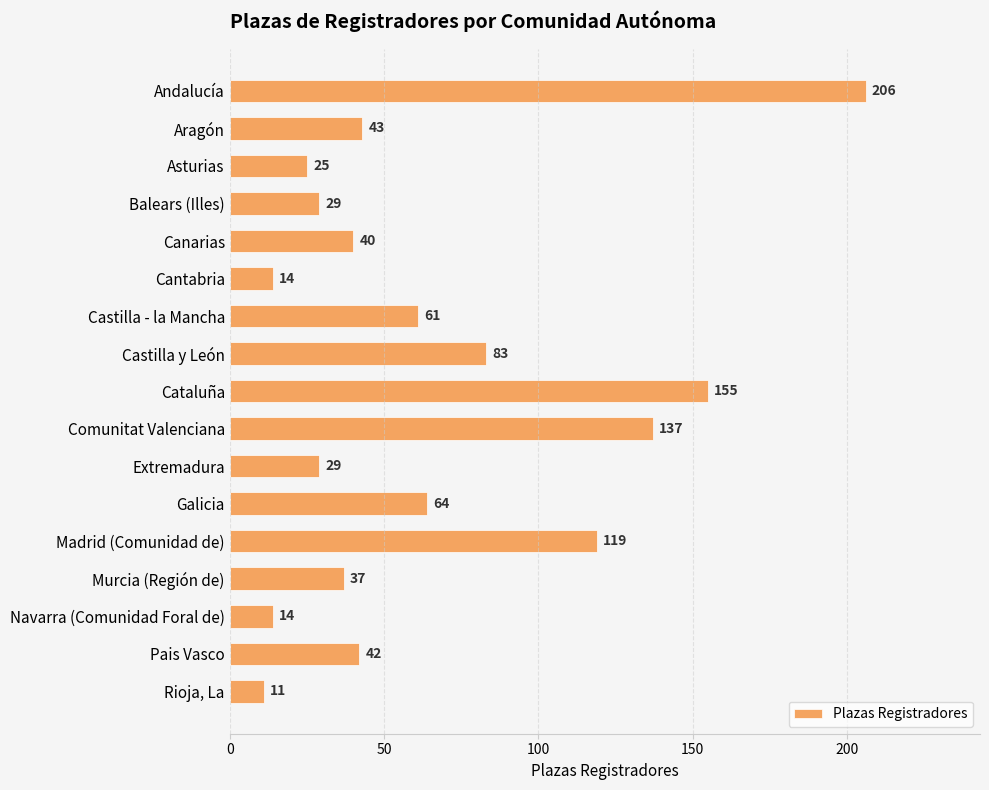

True or false: the data shows 230 at Cataluña.

False